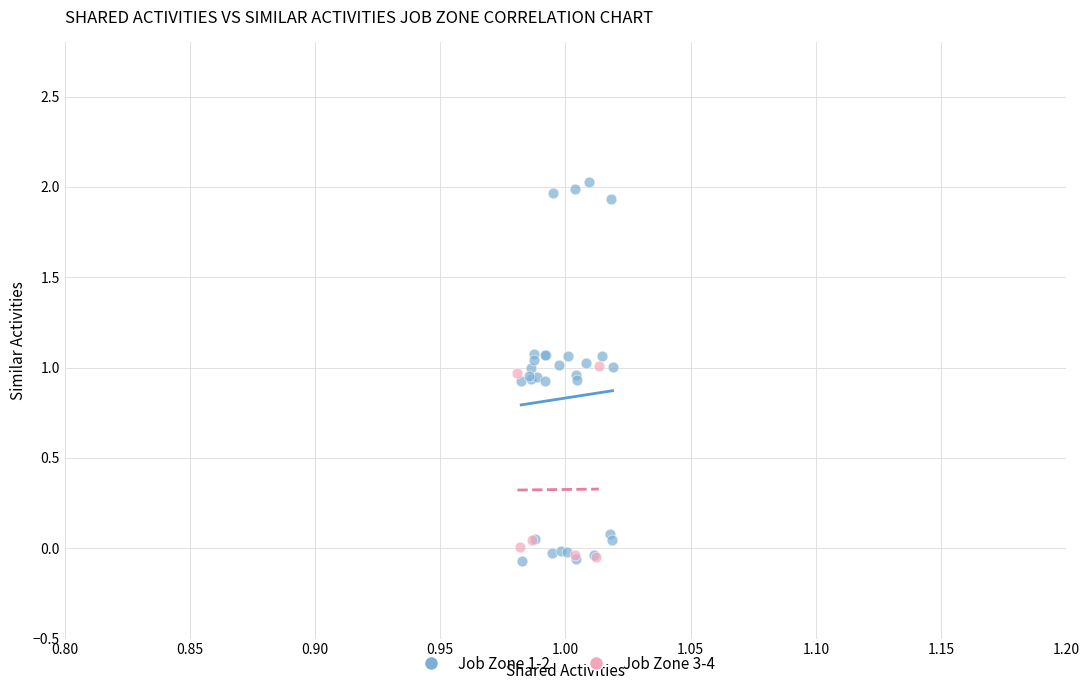

Which series reaches the maximum Y coordinate?

Job Zone 1-2